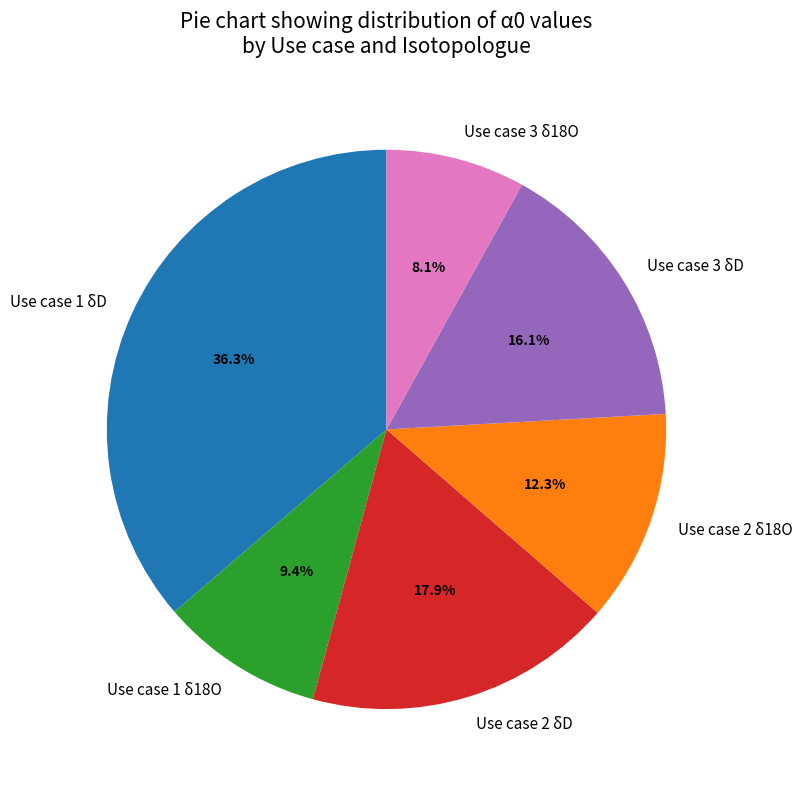

Which has a higher value, Use case 1 δD or Use case 3 δD?

Use case 1 δD